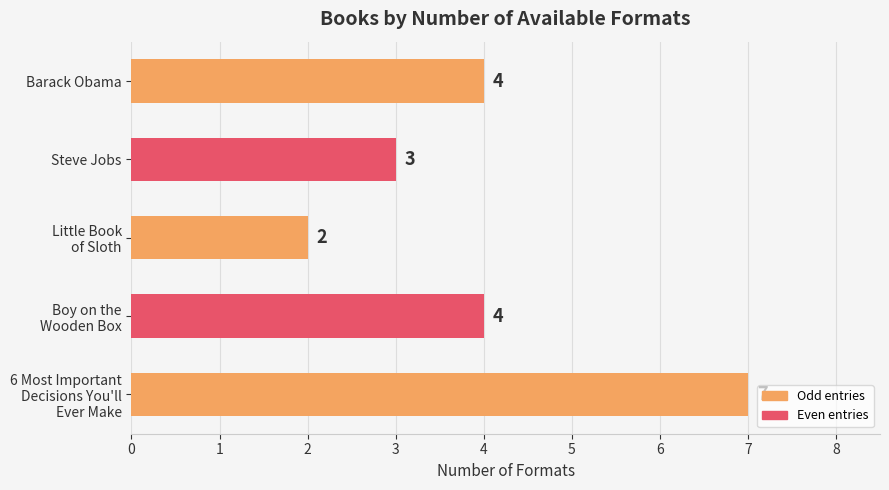

How many values are below 4?

2